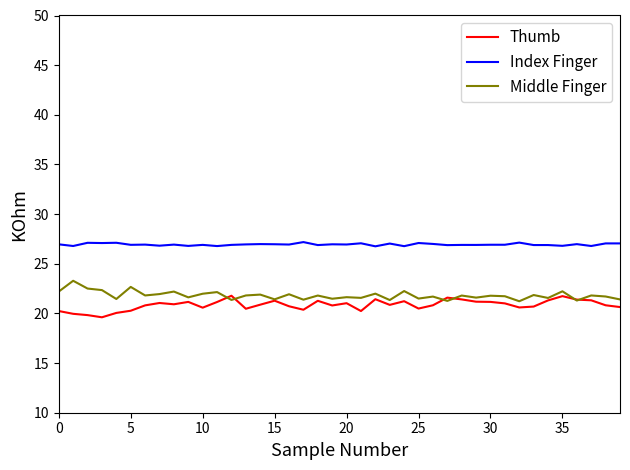

True or false: Index Finger and Middle Finger intersect in this chart.

False